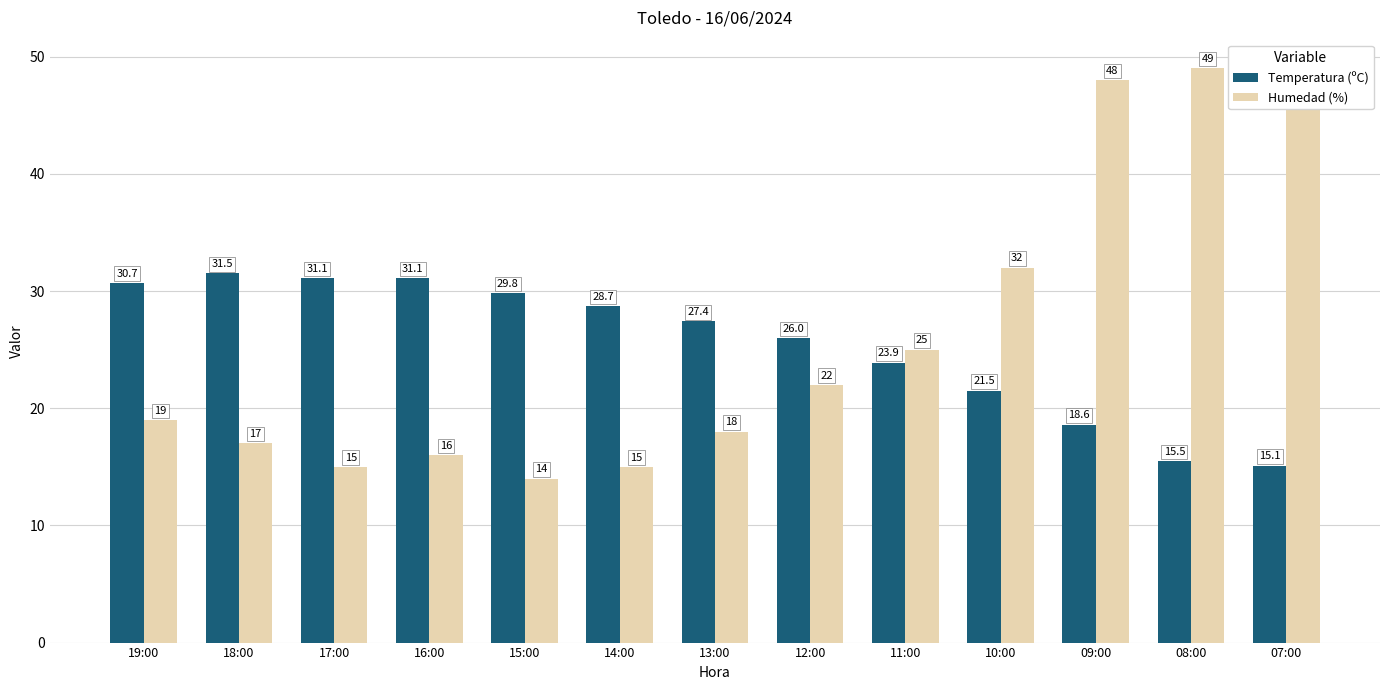

Which series has the widest spread of values?

Humedad (%)